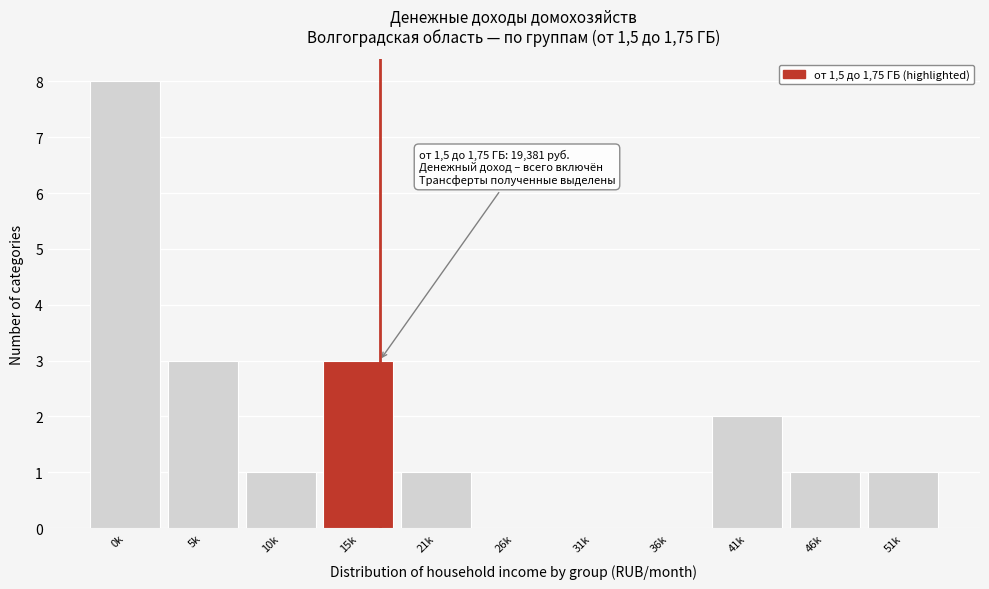

Reading left to right, transcribe all the data shown in this chart.

0k=8	5k=3	10k=1	15k=3	21k=1	26k=0	31k=0	36k=0	41k=2	46k=1	51k=1